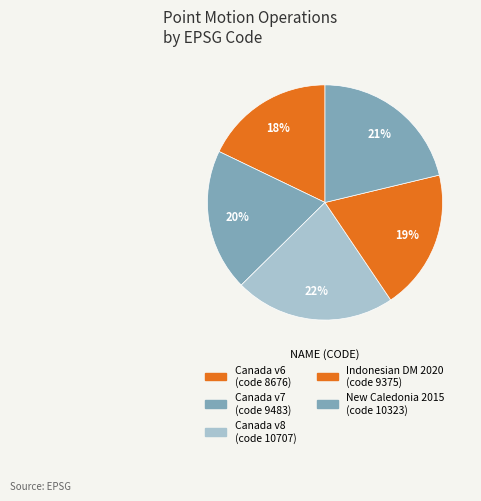

Is there any slice that represents more than half of the pie?

No